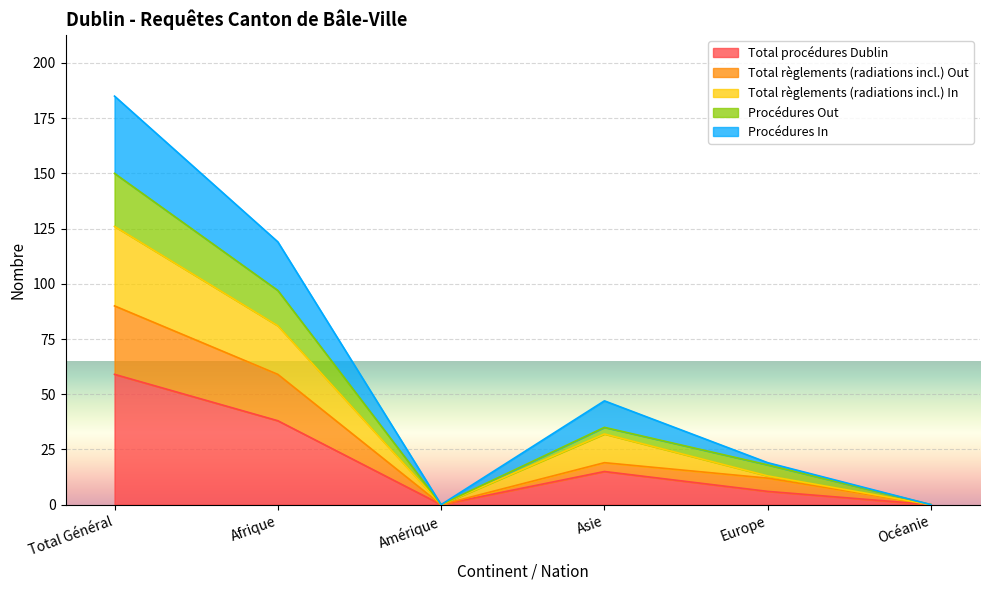

How many interior local valleys does the Total règlements (radiations incl.) Out series have?

1